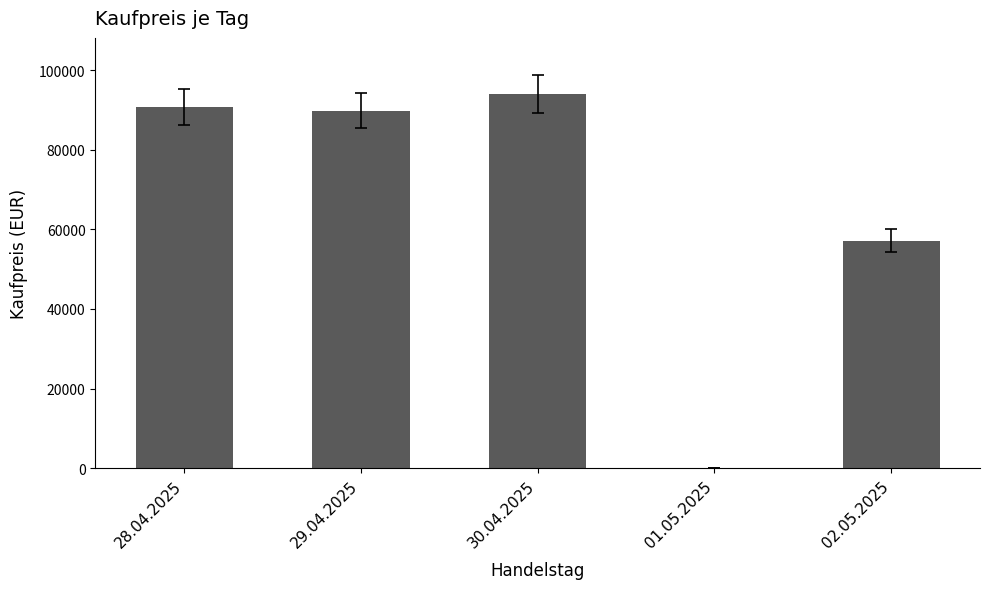

What is the sum of all values?

331669.4